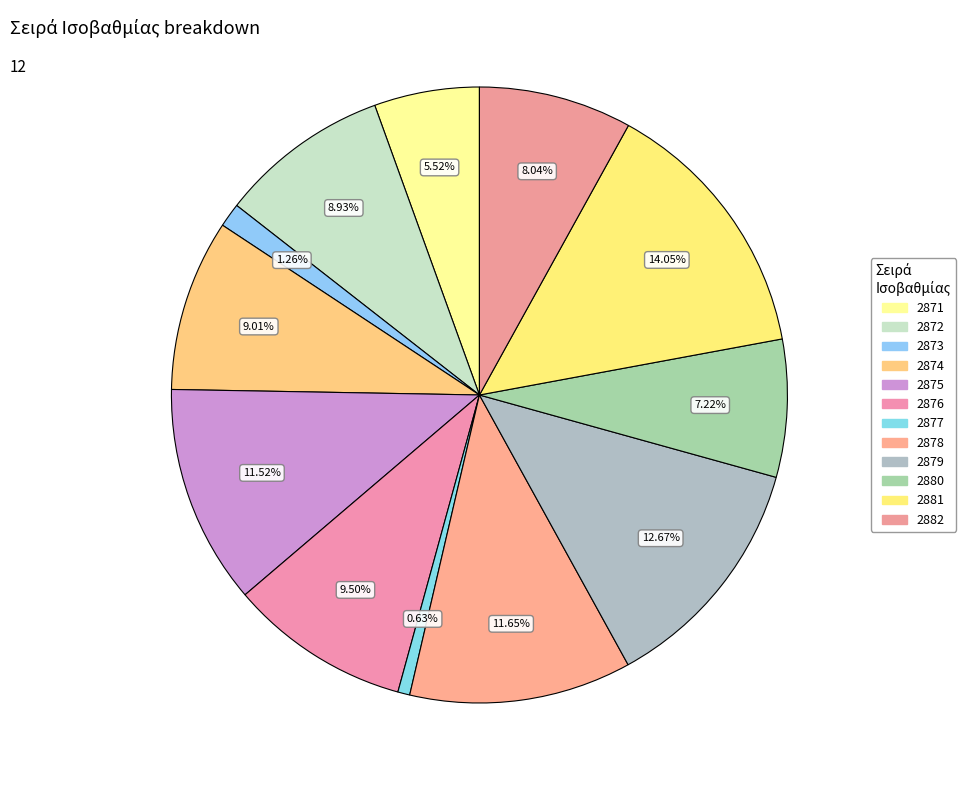

How many segments does this pie chart have?

12